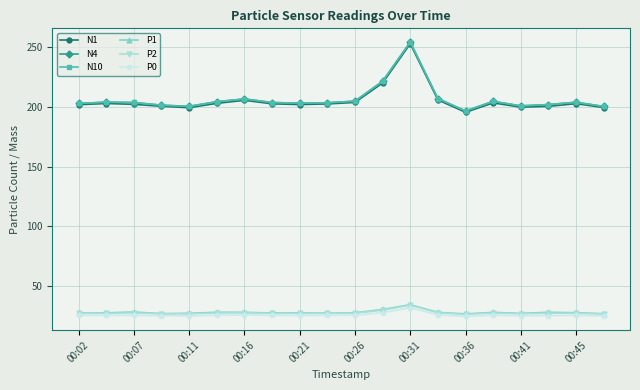

What is the value of the P1 point at the 19th from the left?

27.7